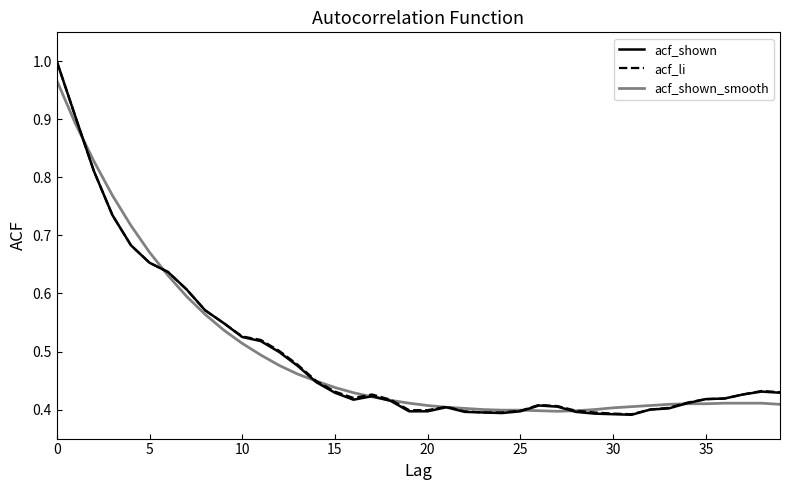

Which series has the largest range (max minus min)?

acf_shown